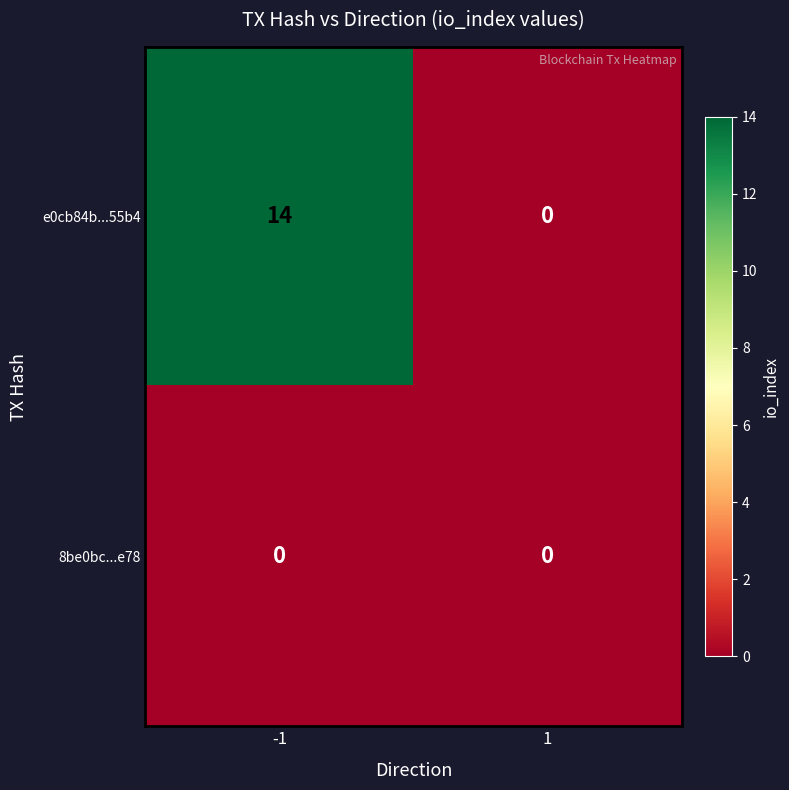

List the series in order of their peak value, highest first.

e0cb84b...55b4, 8be0bc...e78